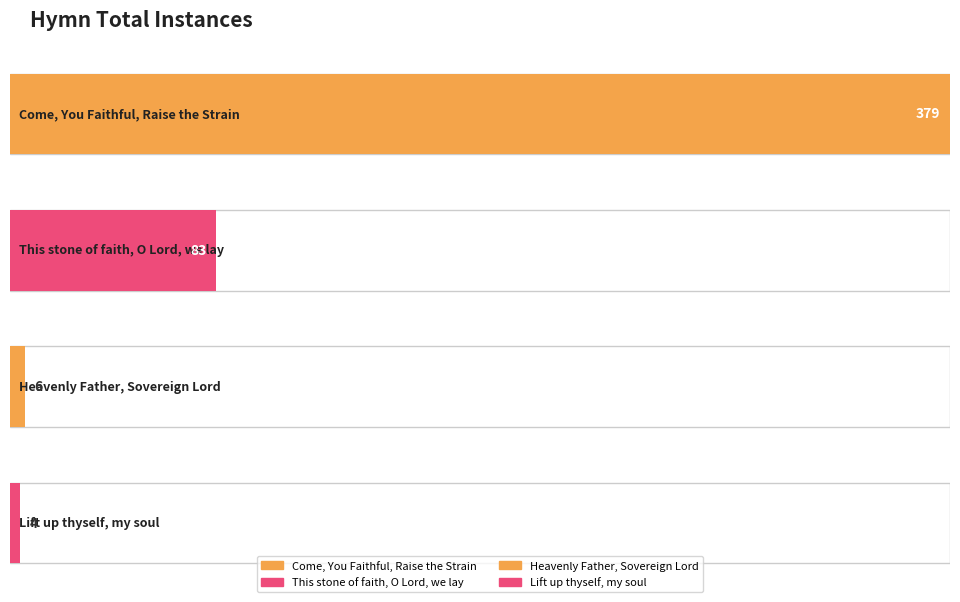

How many bars are there in total?

4